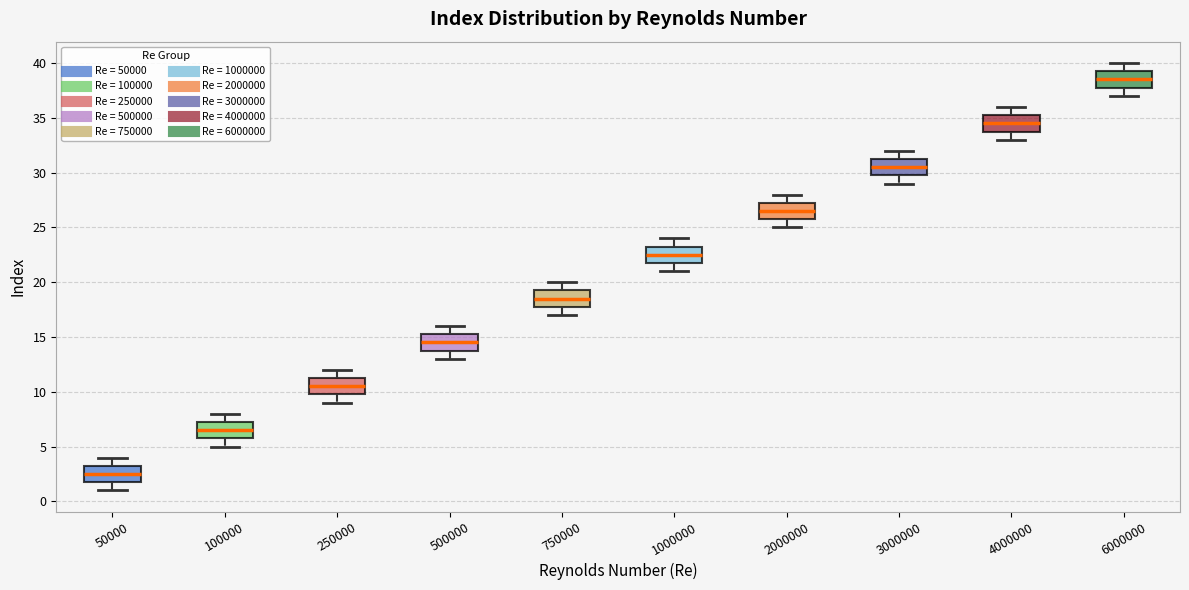

Where is the lower edge of the box at x = 2000000 on the y-axis? The values are not printed on the chart, so give them approximately, as read against the axis.

26.0